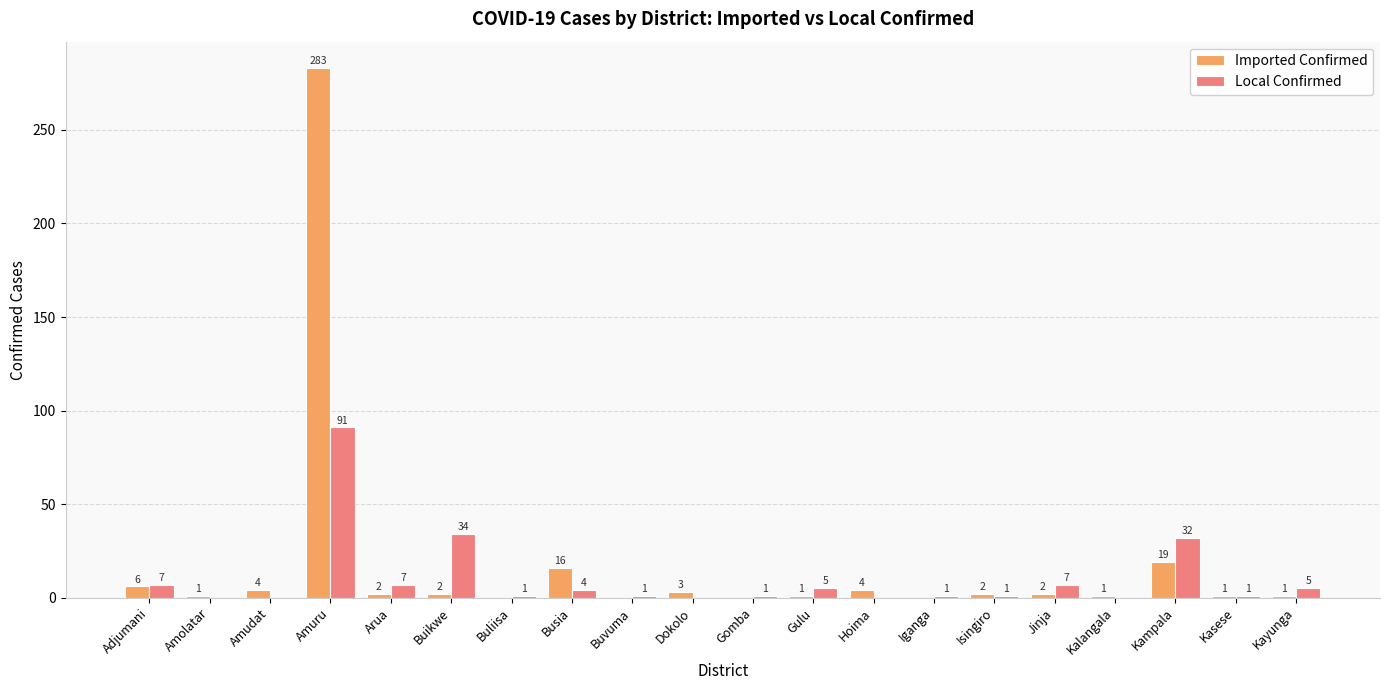

What is the maximum value shown in the chart?

283